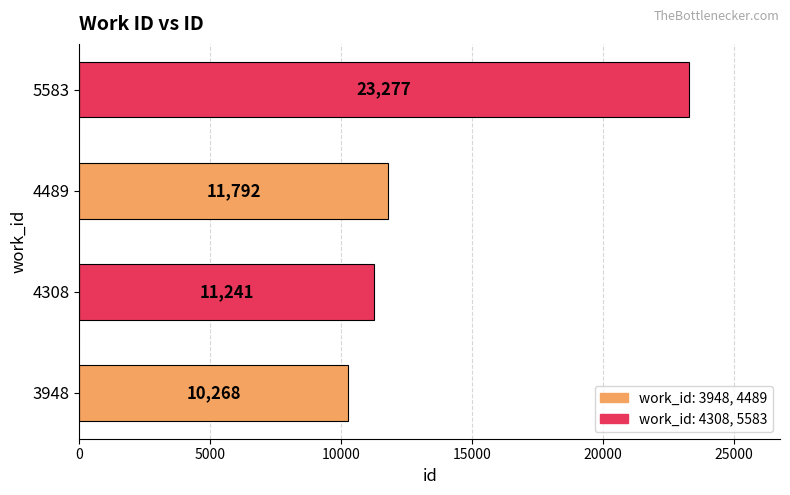

The value at 4308 is 19790. True or false?

False